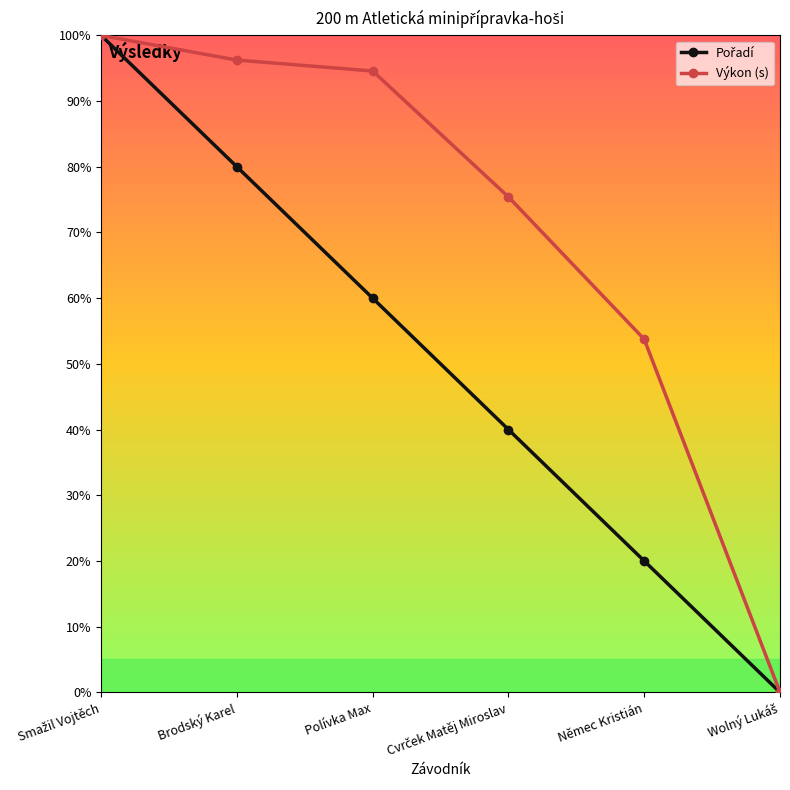

True or false: Výkon (s) has more than 2 points higher than both neighbors.

False